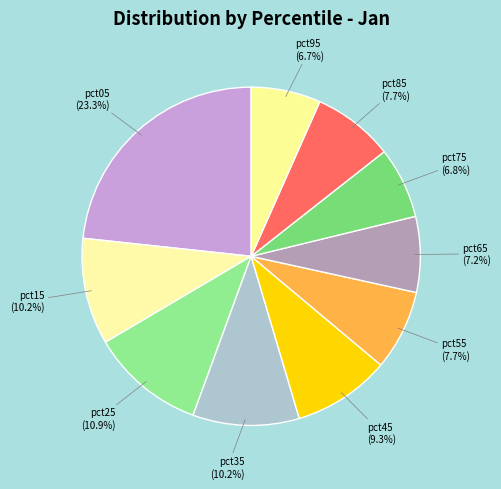

To the nearest percent, what percentage of the pie is pct65?

7%